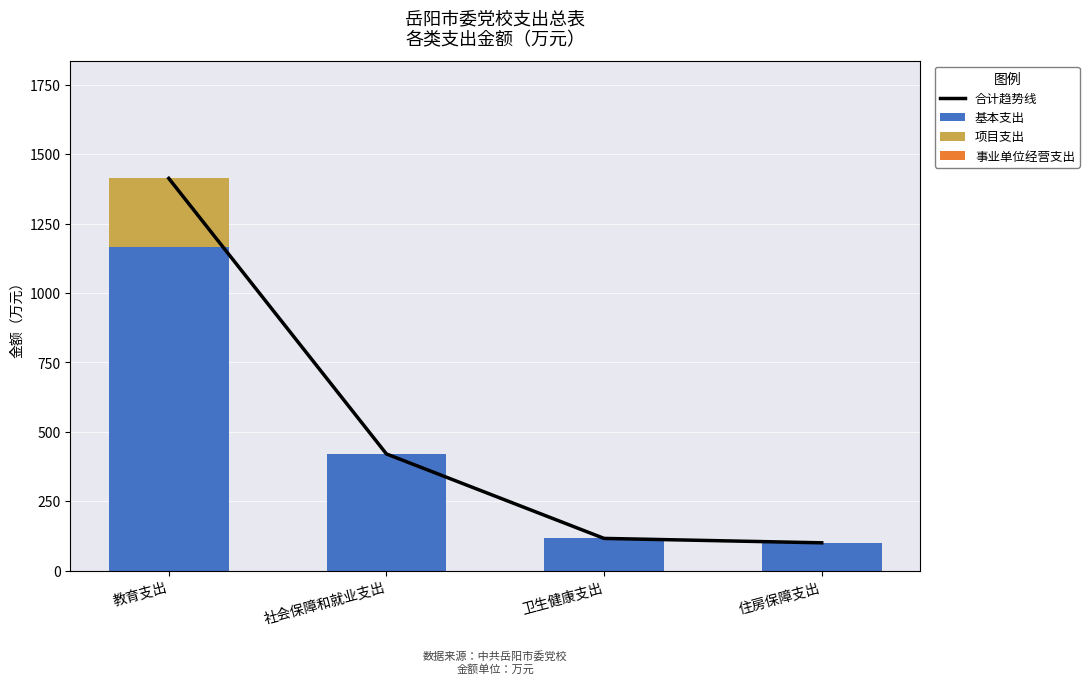

At which category is the sum across all series the highest?

教育支出